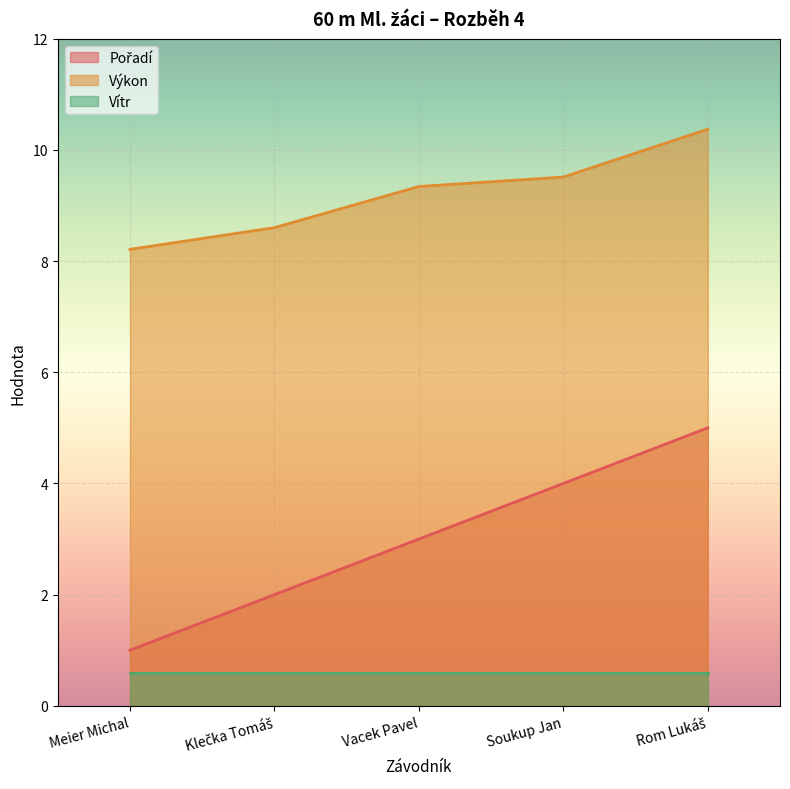

At which label does Výkon first exceed 9?

Vacek Pavel